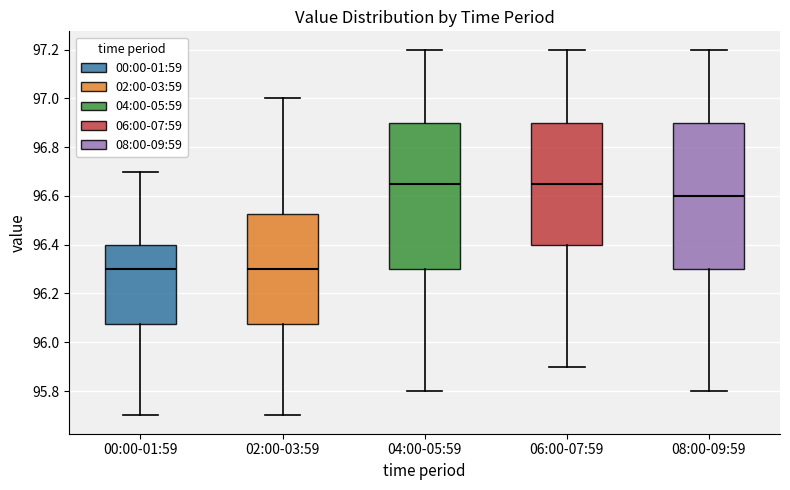

Reading left to right, read every box against the y-axis: the position of its median line, the range the box covers, and the ends of its whiskers. The values are not printed on the chart, so give them approximately, as read against the axis.

00:00-01:59: median 96.30, box 96.08 to 96.40, whiskers 95.70 to 96.70
02:00-03:59: median 96.30, box 96.08 to 96.52, whiskers 95.70 to 97.00
04:00-05:59: median 96.66, box 96.30 to 96.90, whiskers 95.80 to 97.20
06:00-07:59: median 96.66, box 96.40 to 96.90, whiskers 95.90 to 97.20
08:00-09:59: median 96.60, box 96.30 to 96.90, whiskers 95.80 to 97.20